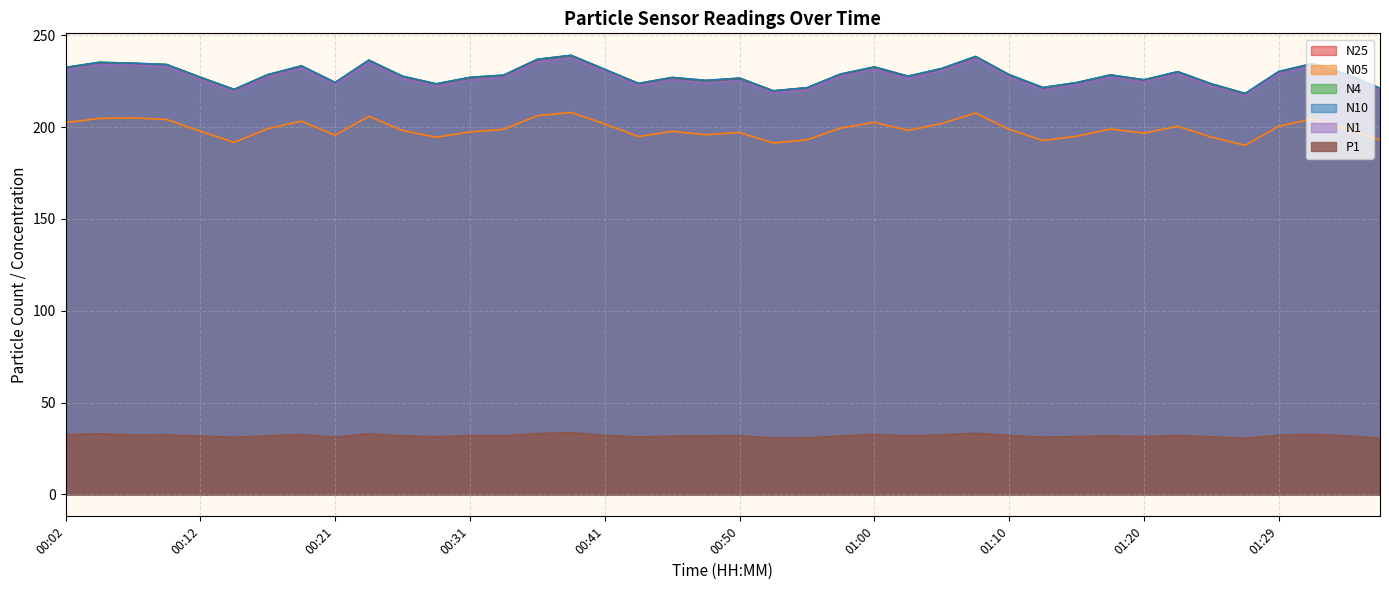

What is the sum of the N1 values at 00:09 and 01:10?

460.2